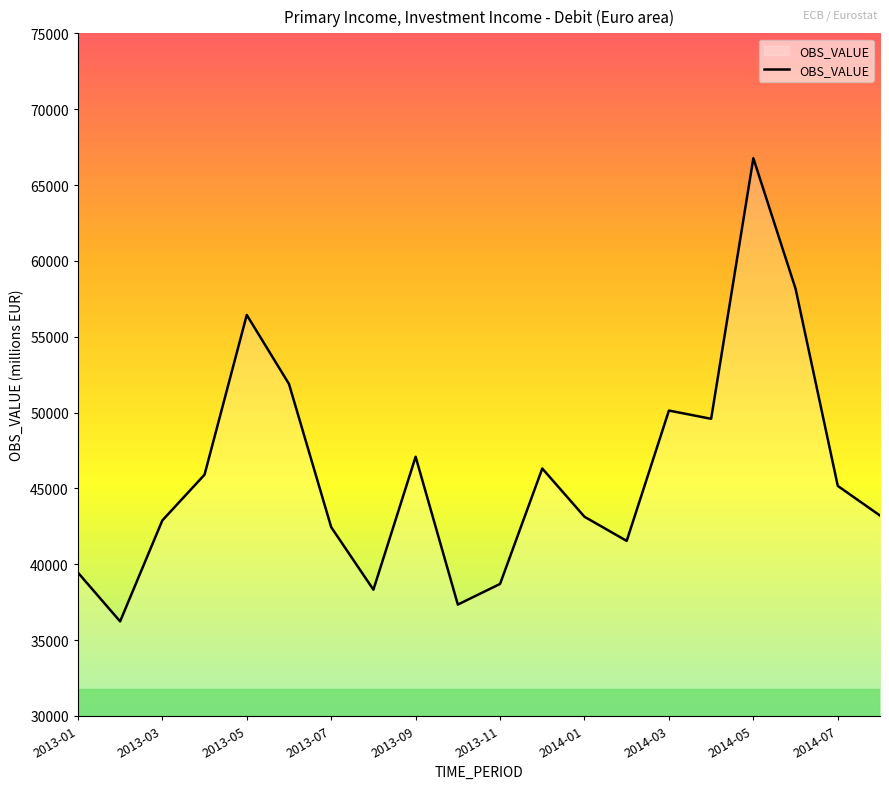

How many values are below 45164?

10